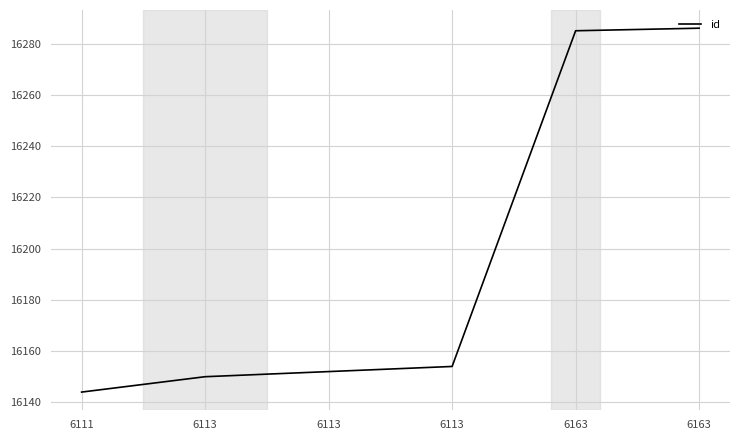

What is the greatest value displayed?

16286